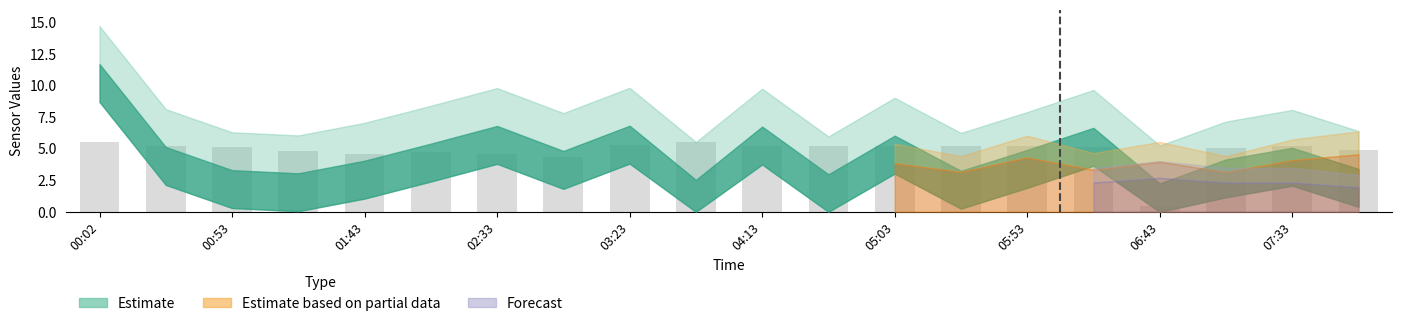

What is the greatest value displayed?

5.5